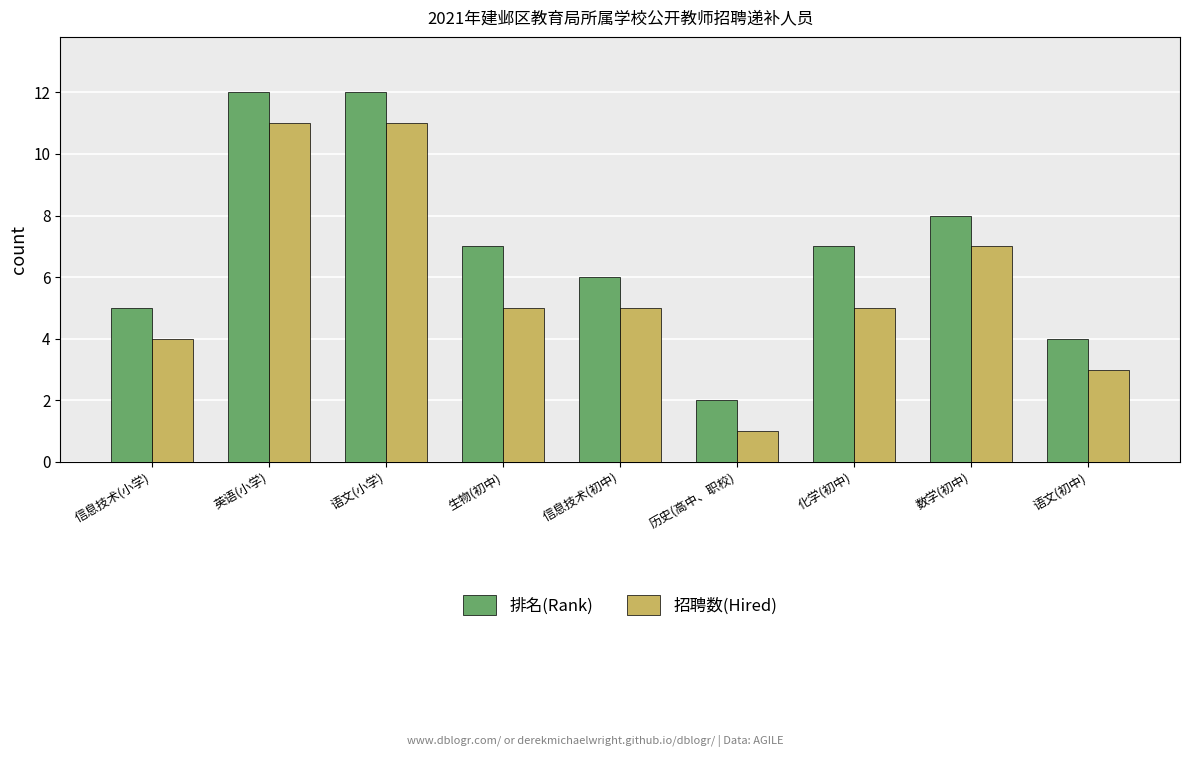

Where does the 排名(Rank) series first go above 7?

英语(小学)